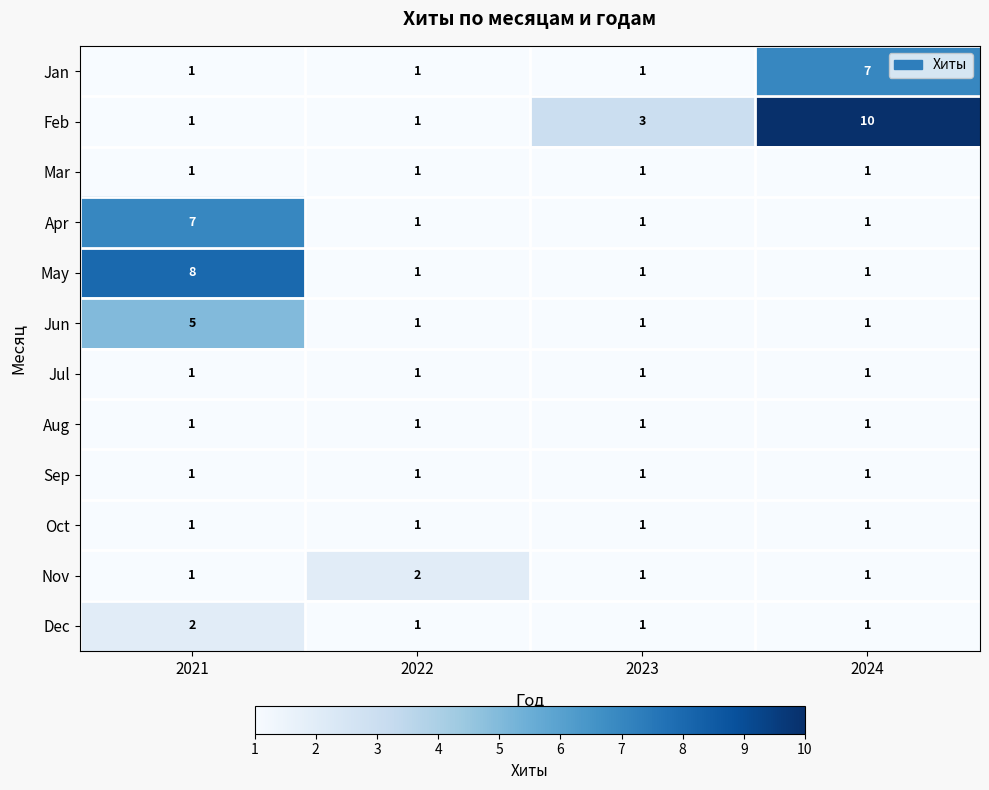

What is the average value of the May series?

3